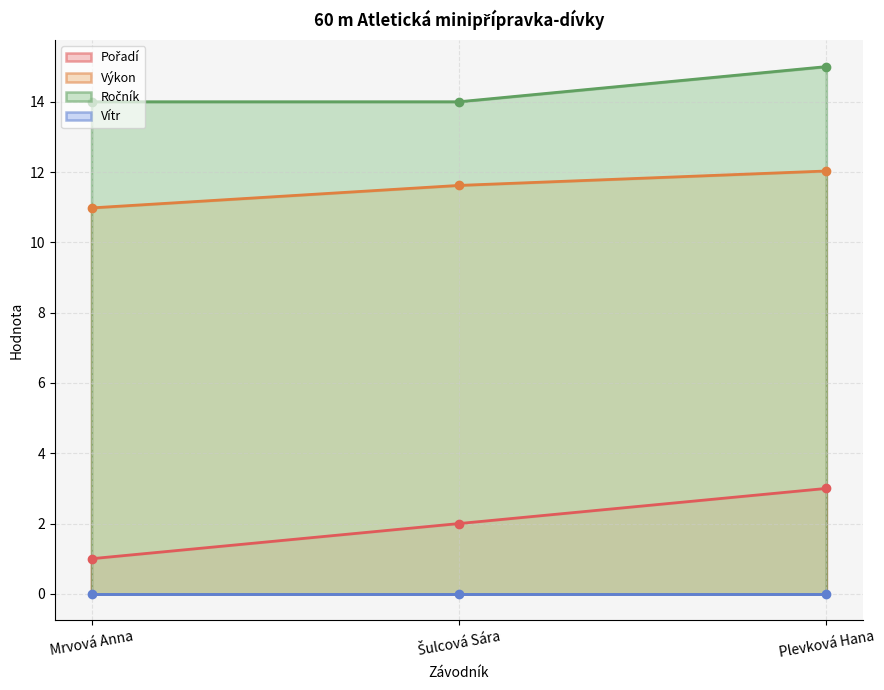

The Výkon series shows 12.0 at Plevková Hana. True or false?

True